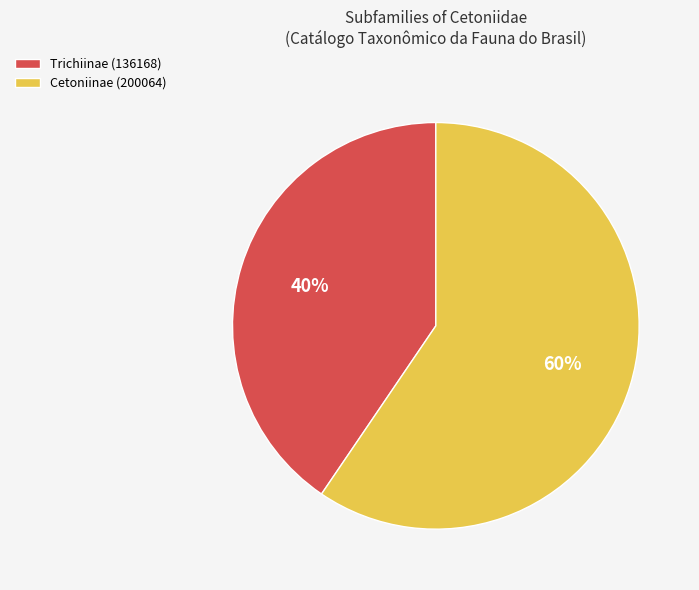

To the nearest percent, what is the combined percentage of Cetoniinae (200064) and Trichiinae (136168)?

100%